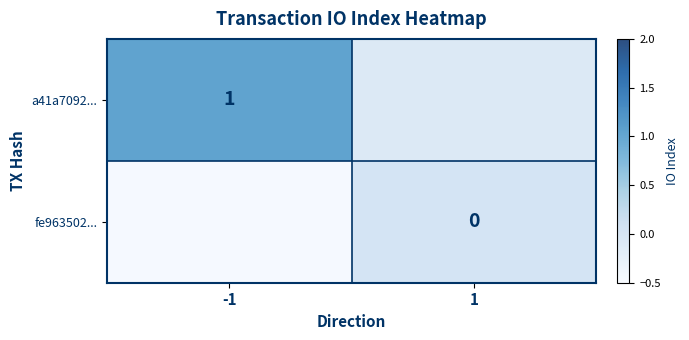

True or false: a41a7092... has a value of 1.0 at -1.

True